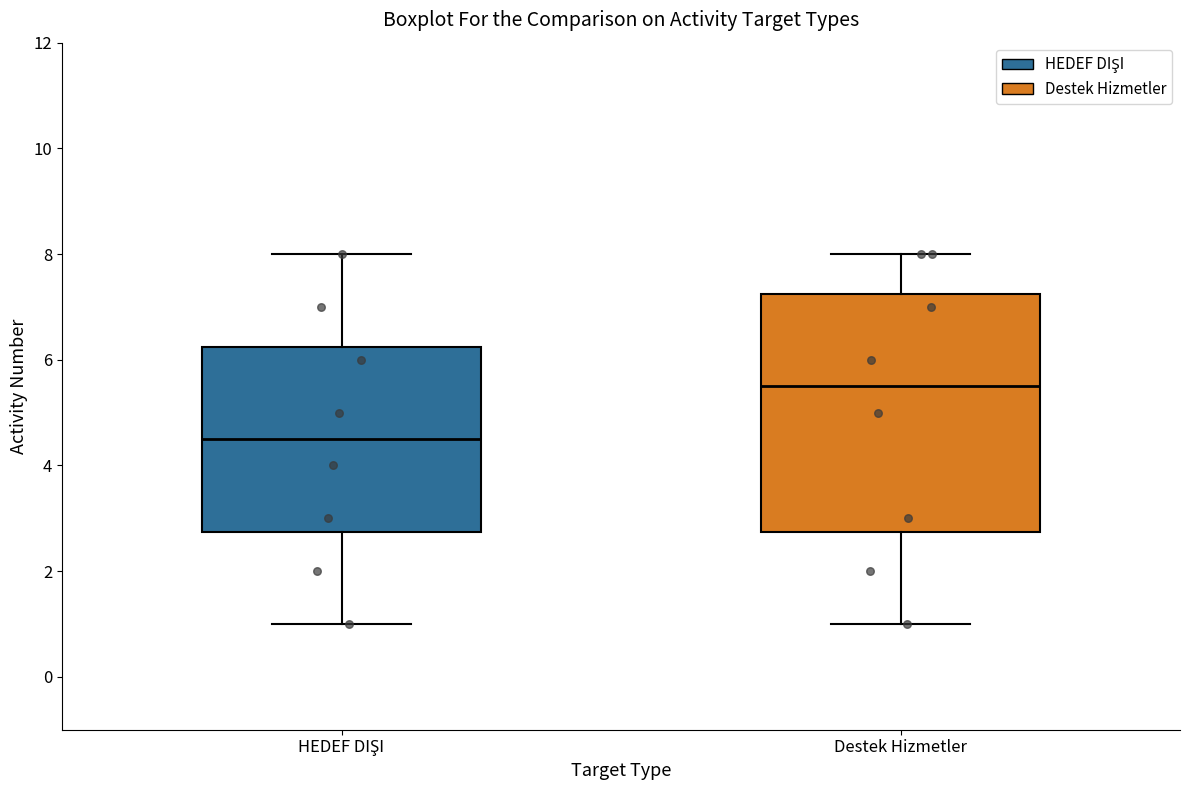

Which box's median line is the highest?

Destek Hizmetler